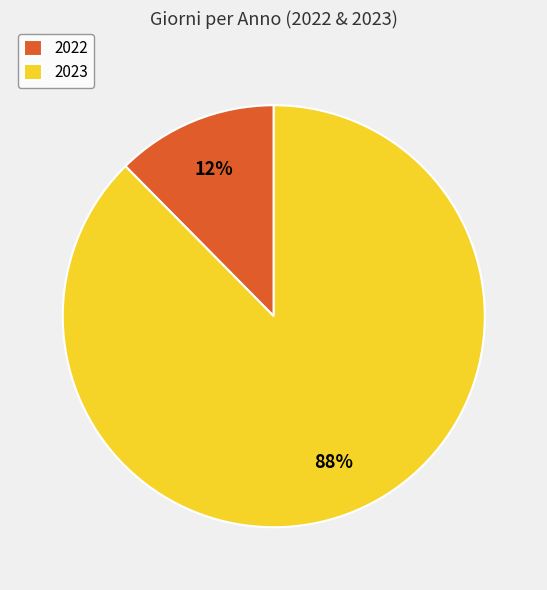

What percentage is the 2023 slice, to the nearest percent?

88%